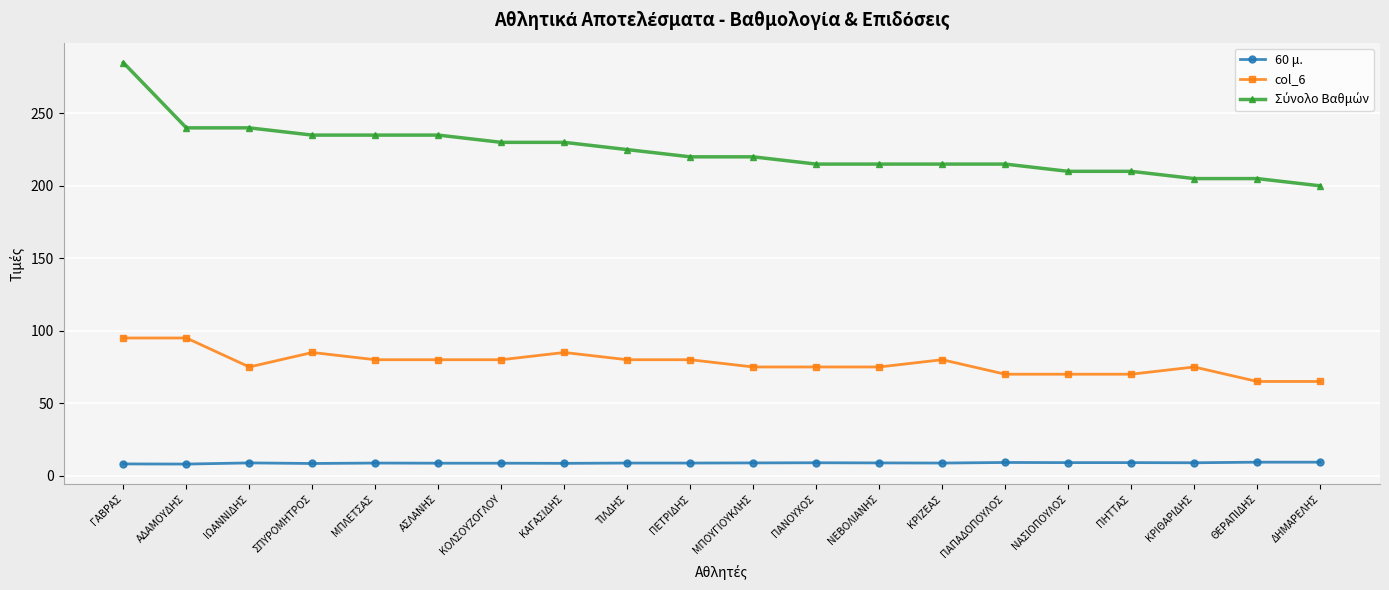

What is the sum of all col_6 values?

1555.0